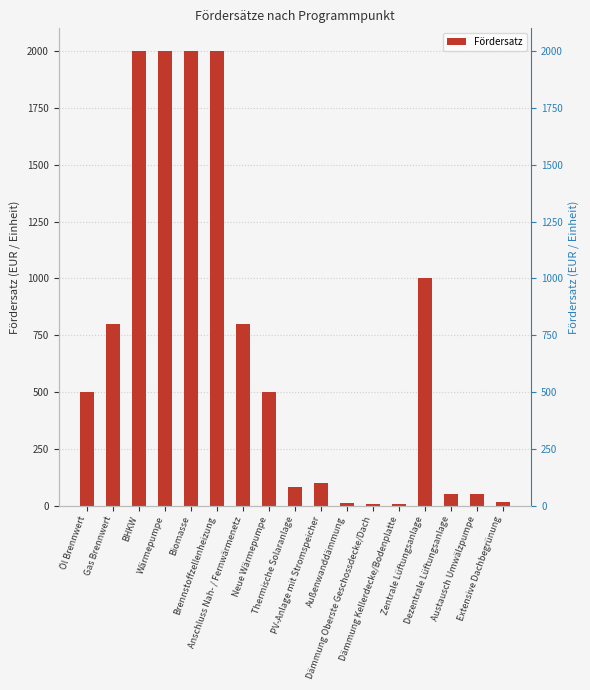

How many bars are there in total?

17